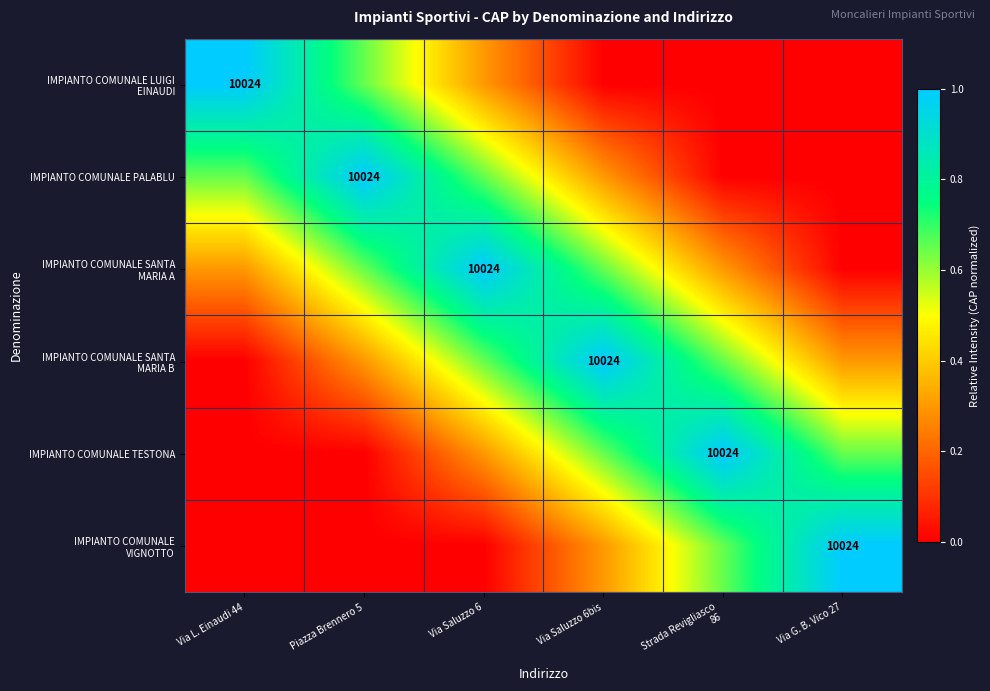

The IMPIANTO COMUNALE SANTA MARIA B series shows 0.2 at Via Saluzzo 6. True or false?

False